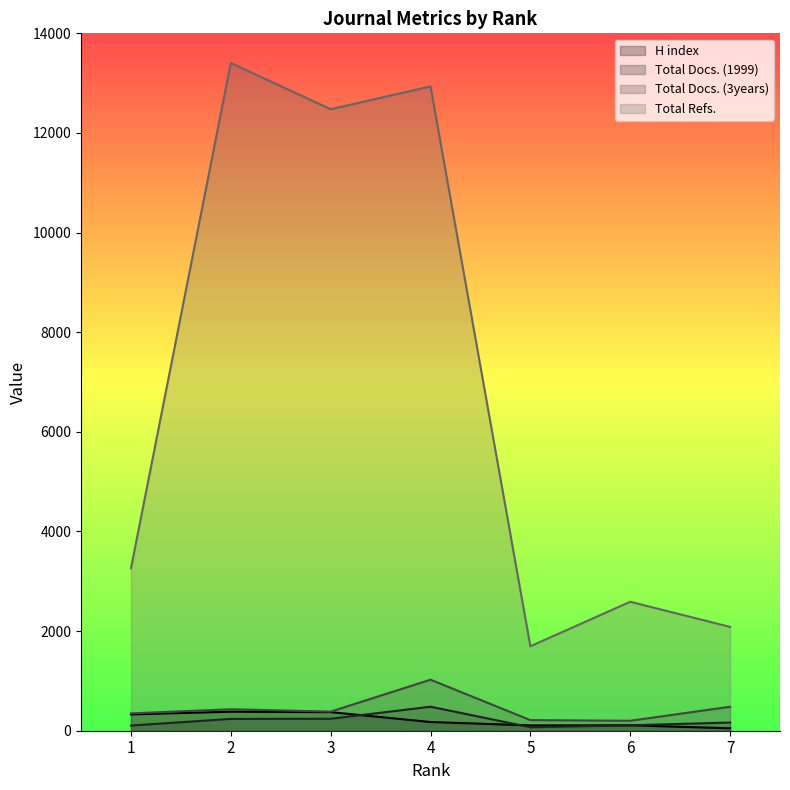

Is it true that Total Refs. equals 951 at 5?

False